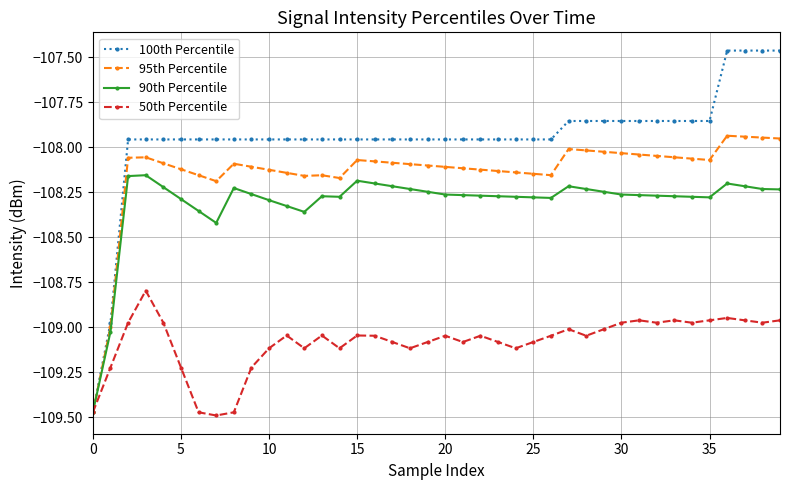

How many lines are shown in the chart?

4